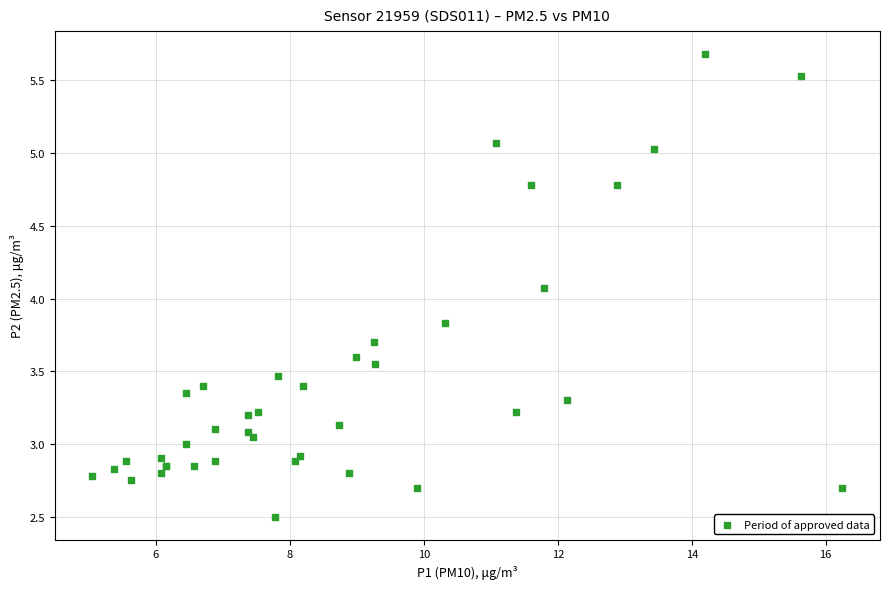

What Y value in the scatter plot is closest to 4?

4.1